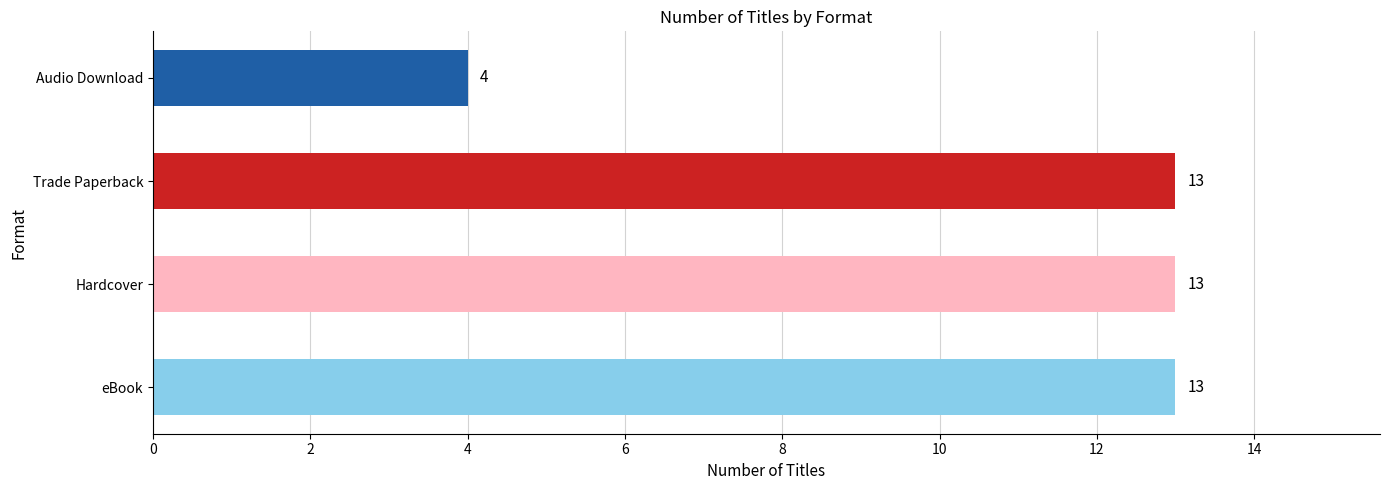

What is the ratio of the value at Hardcover to the value at Trade Paperback?

1.0